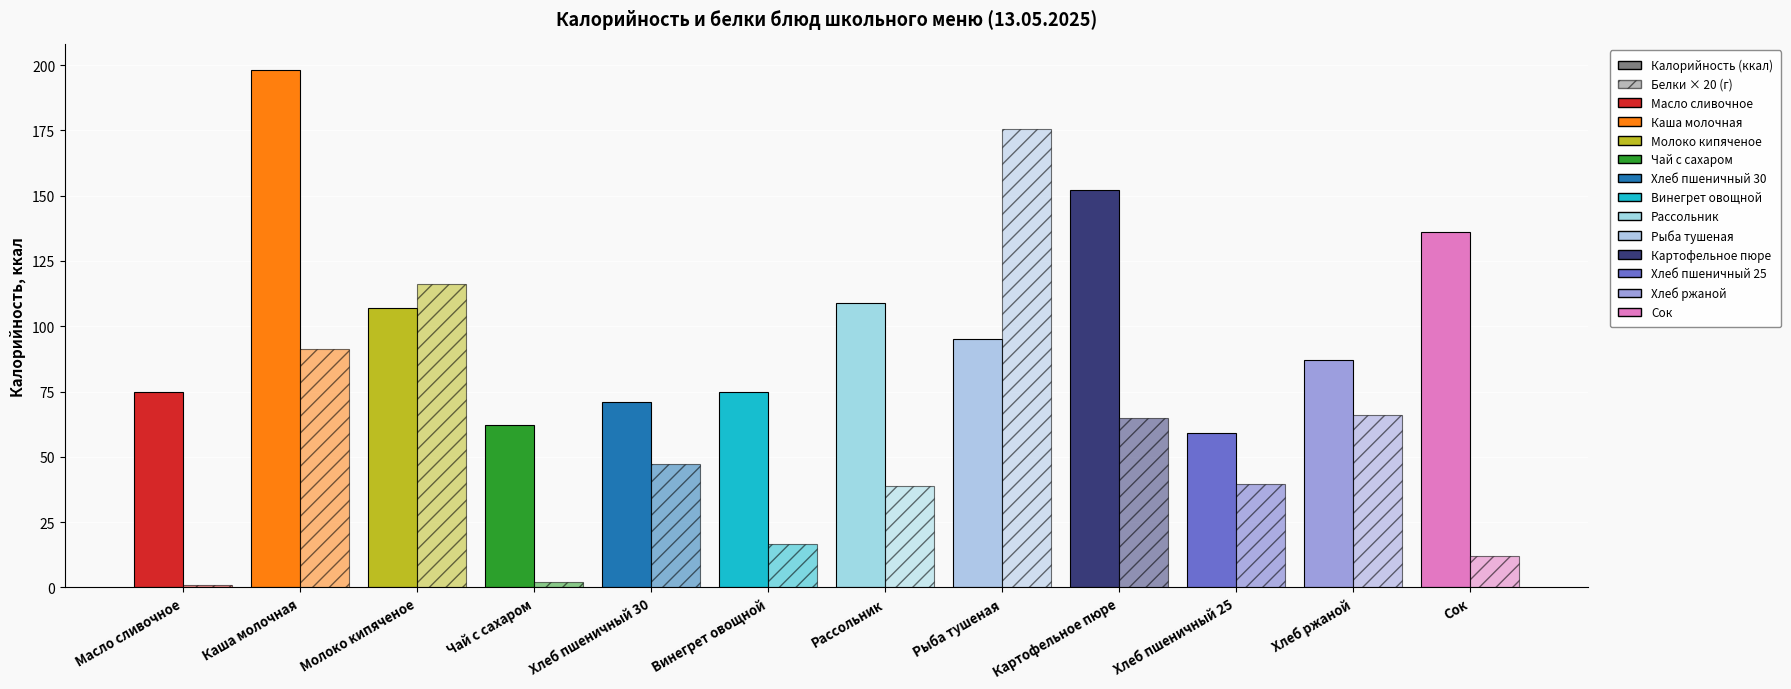

Does the chart contain stacked bars?

No